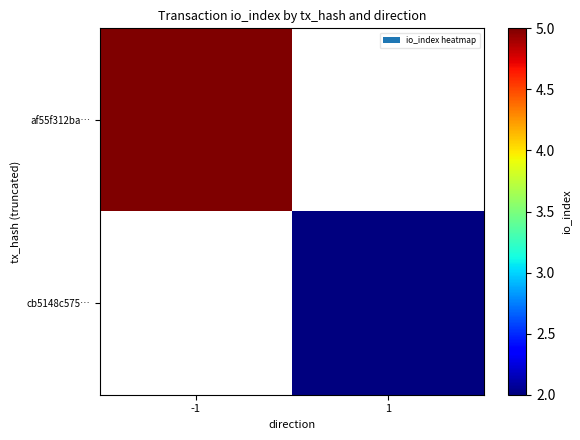

How many values in cb5148c575… are above zero?

1